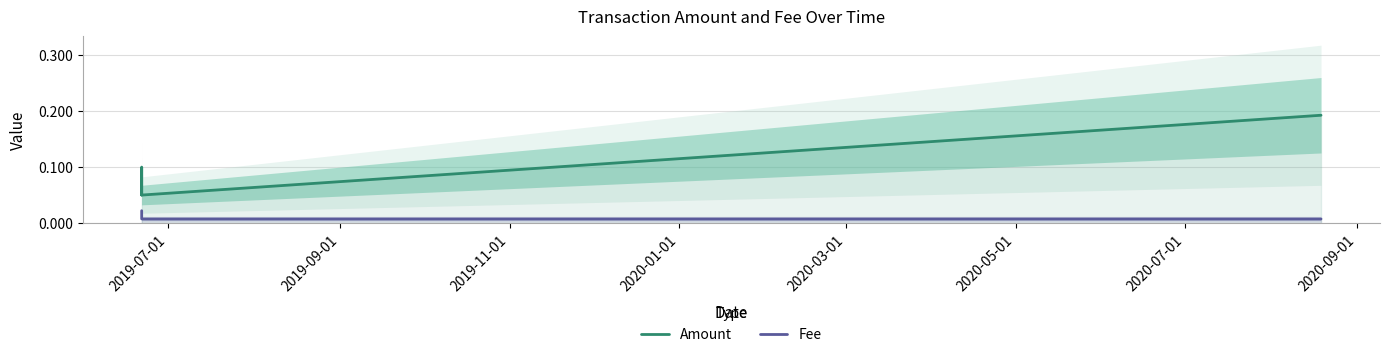

True or false: Amount and Fee intersect in this chart.

False